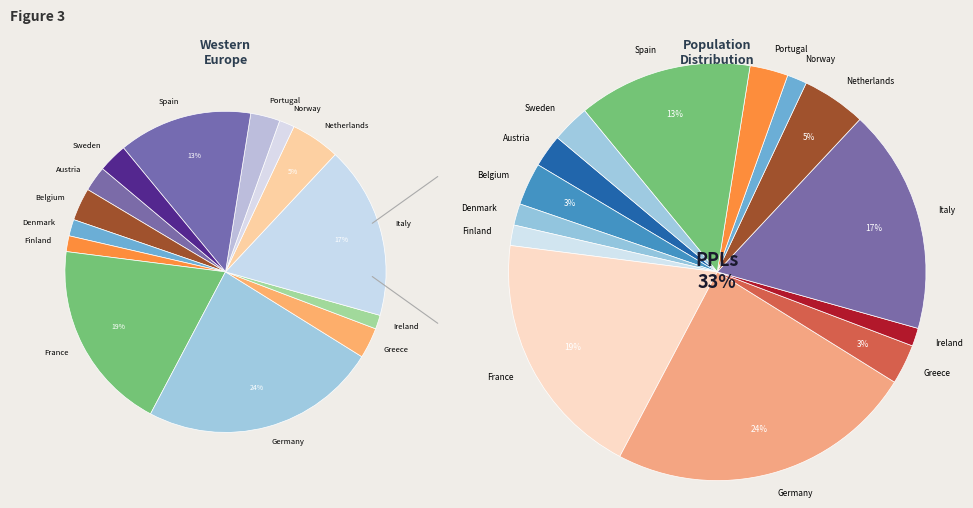

To the nearest percent, what percentage of the pie is Netherlands?

5%